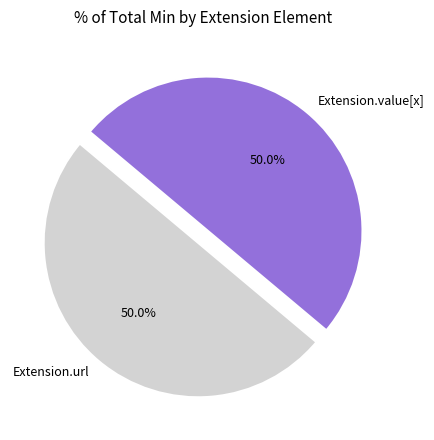

Approximately how many times larger is the value at Extension.url compared to Extension.value[x]?

1.0